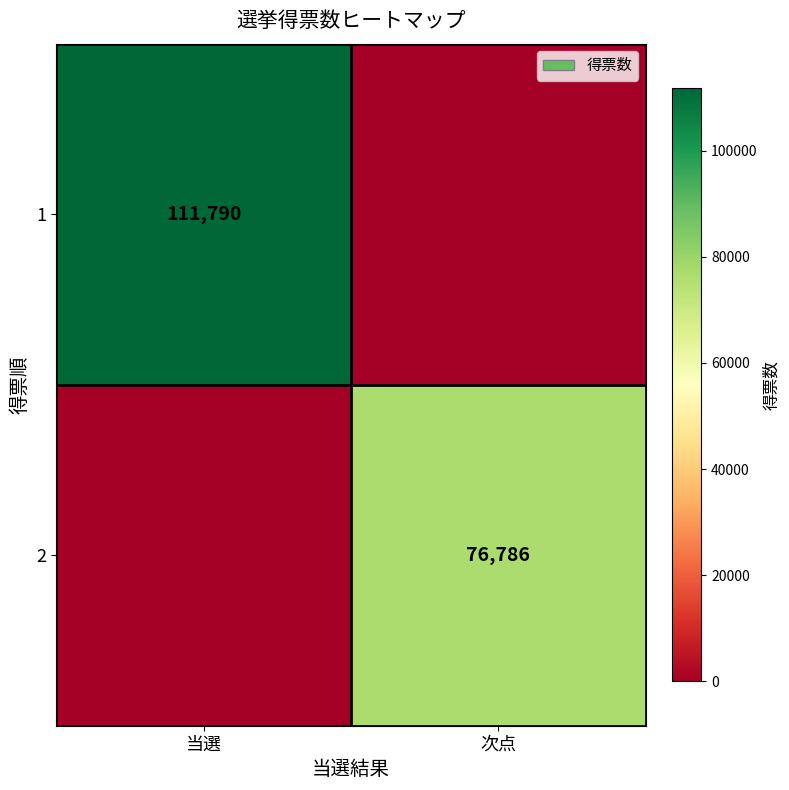

The value of 1 at 当選 is 111790. True or false?

True